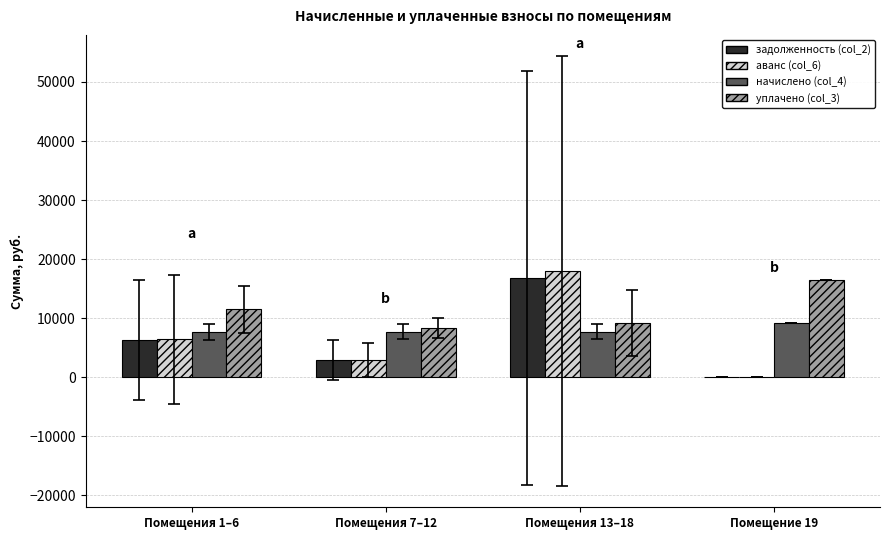

Which series has the widest spread of values?

аванс (col_6)